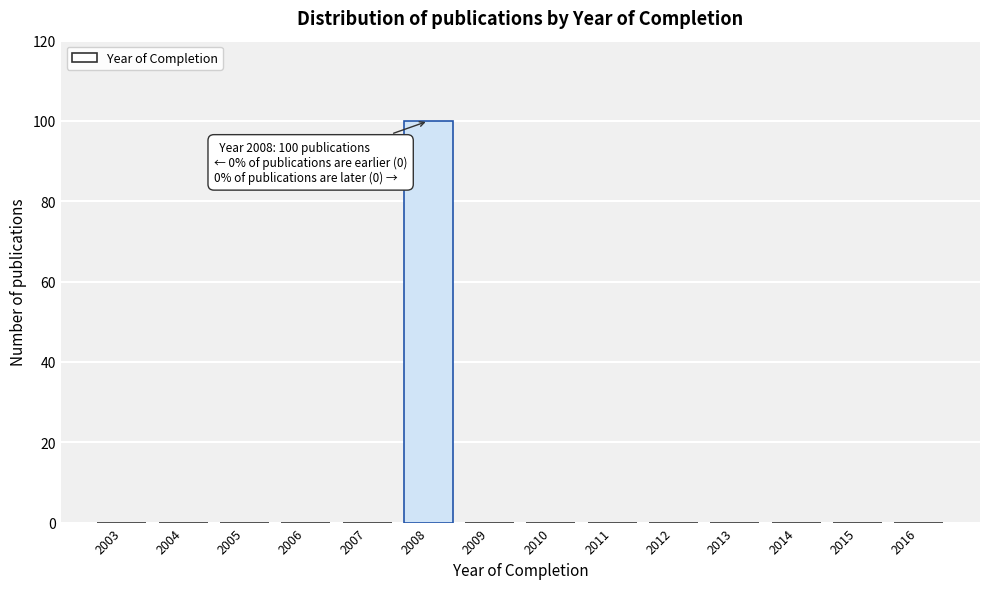

Reading right to left, list all the values displayed in this chart.

2016=0	2015=0	2014=0	2013=0	2012=0	2011=0	2010=0	2009=0	2008=100	2007=0	2006=0	2005=0	2004=0	2003=0